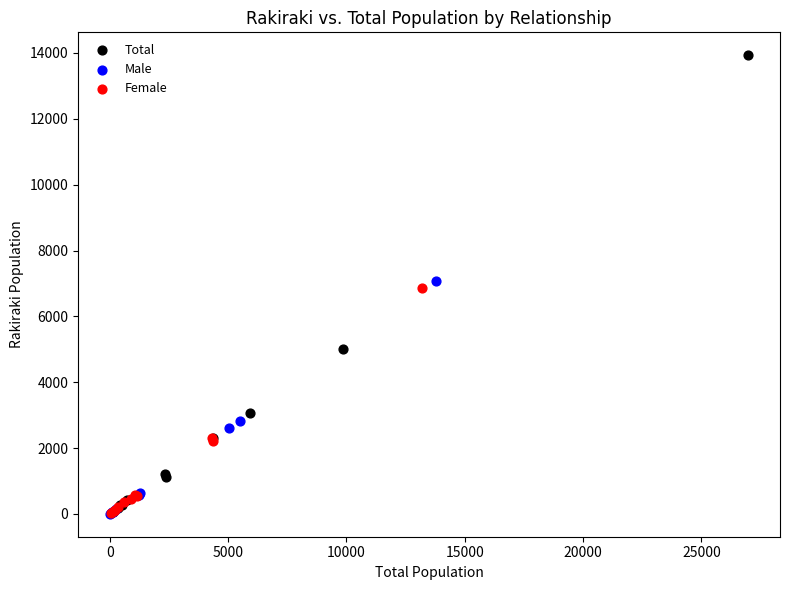

Which series has the widest spread of Y values?

Total